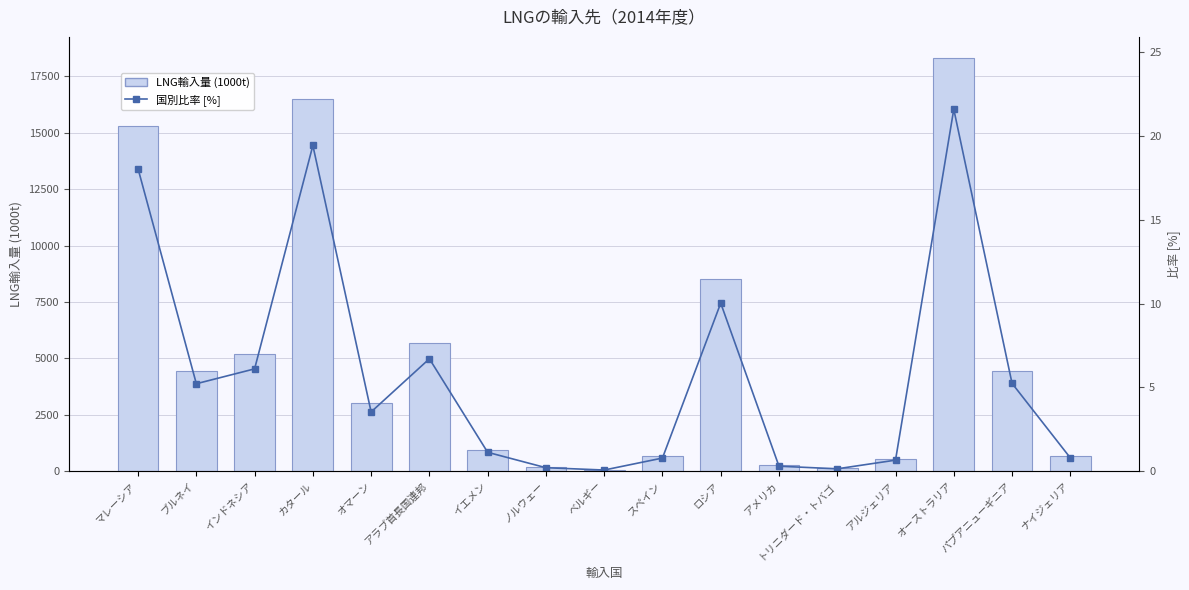

True or false: LNG輸入量 (1000t) has a value of 357.2 at アメリカ.

False